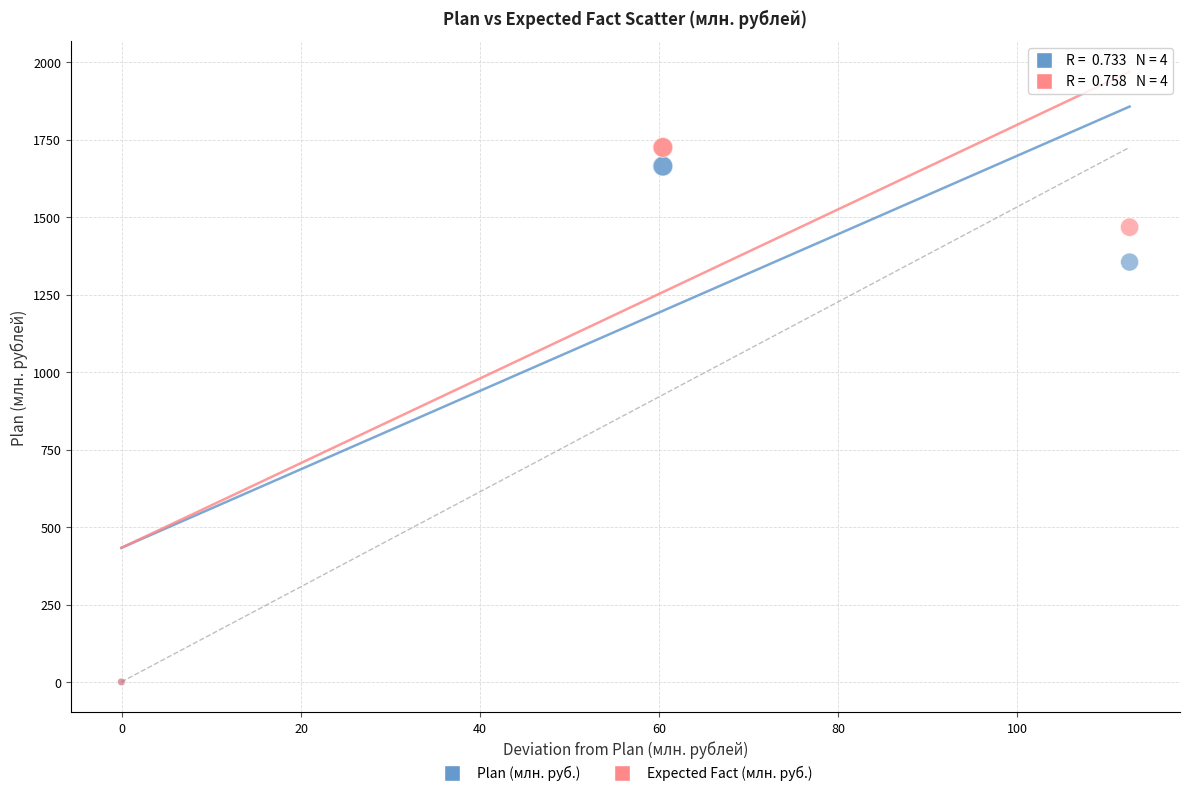

What are all the series names shown in the legend?

Plan (млн. руб.), Expected Fact (млн. руб.)